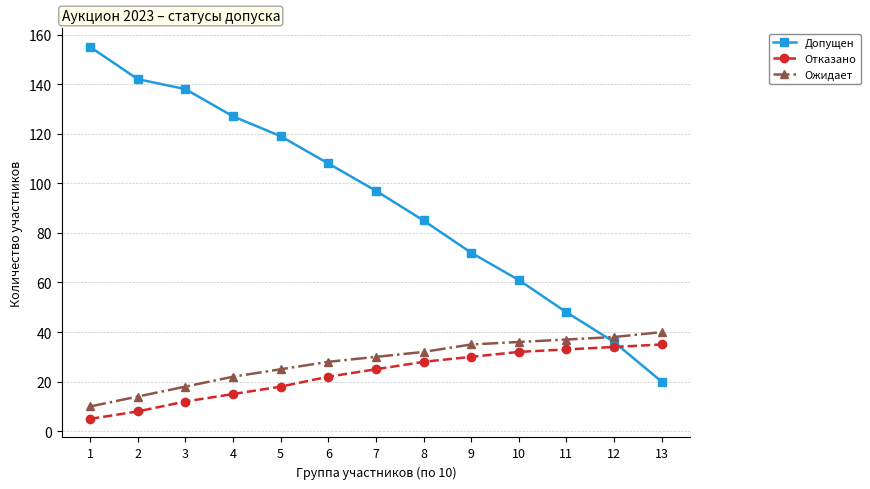

What is the average value of the Допущен series?

93